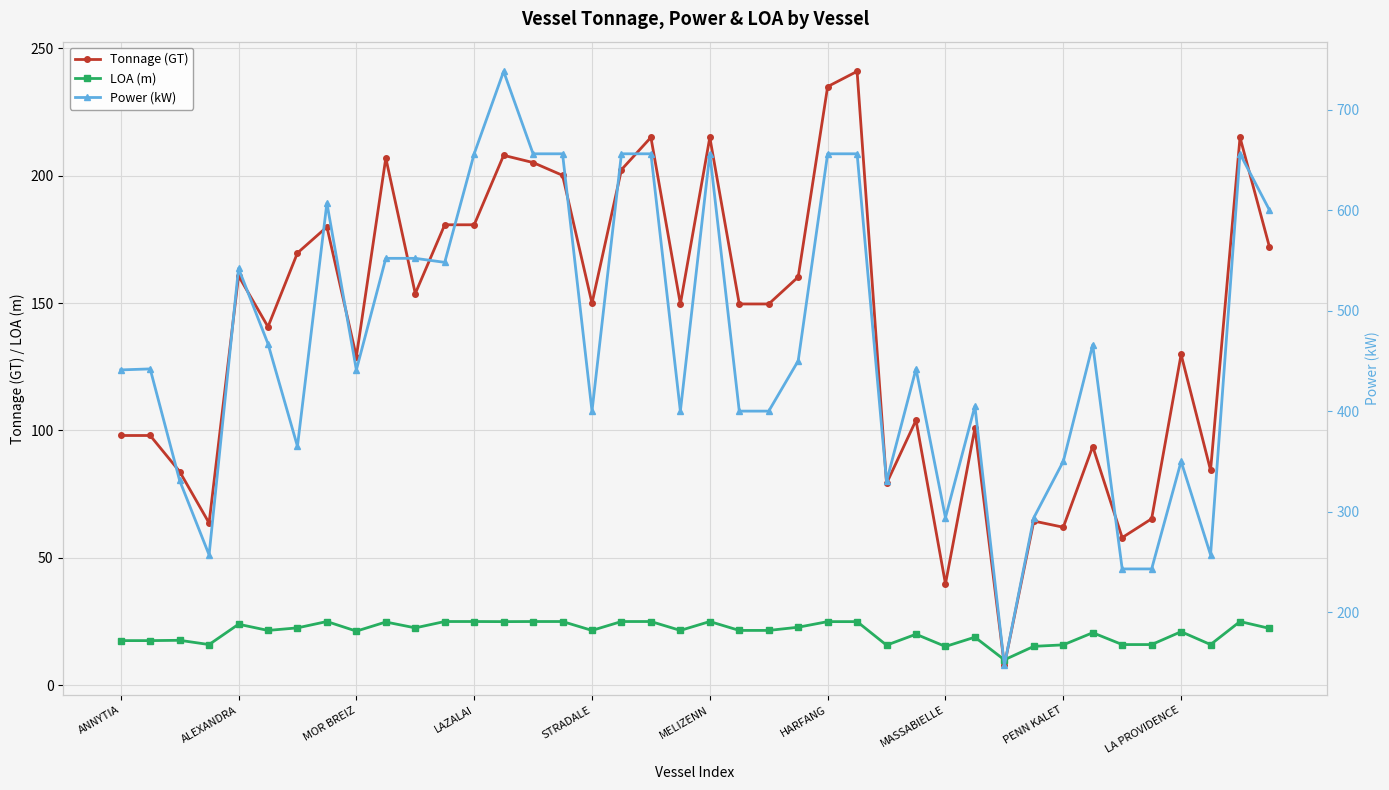

Between 30 and 34, which series saw the biggest shift?

Power (kW)